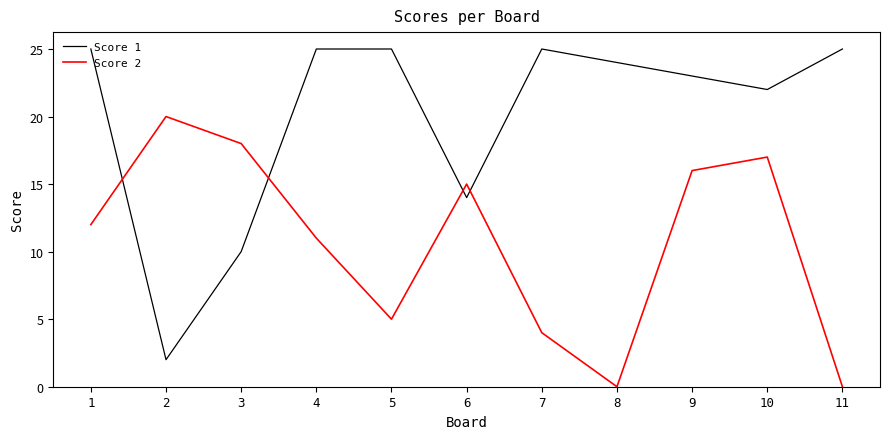

At 5, list the series in order from largest to smallest.

Score 1, Score 2